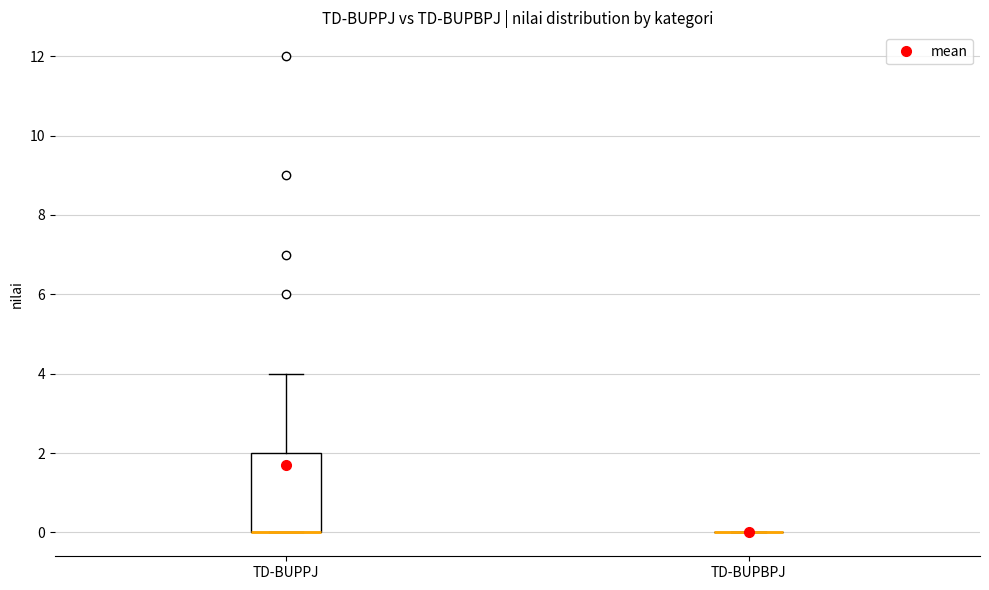

Reading left to right, transcribe this box plot: for each box, give where its median line is, the range the box spans, and where its two whiskers end, as read against the y-axis. The values are not printed on the chart, so give them approximately, as read against the axis.

TD-BUPPJ: median 0 (drawn on the box's lower edge), box 0 to 2, whiskers 0 to 4
TD-BUPBPJ: box collapsed to a line at 0, whiskers 0 to 0